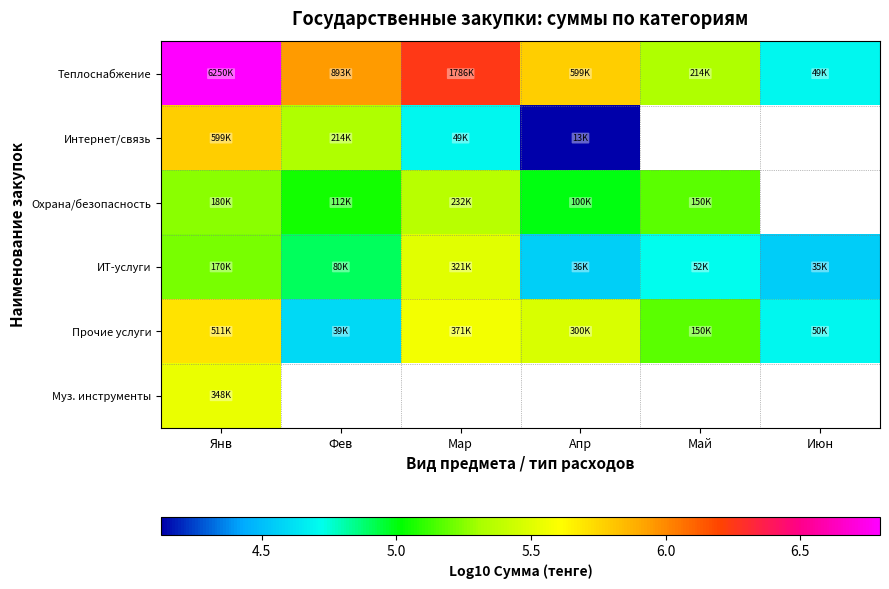

The value of Теплоснабжение at Мар is 3.4. True or false?

False